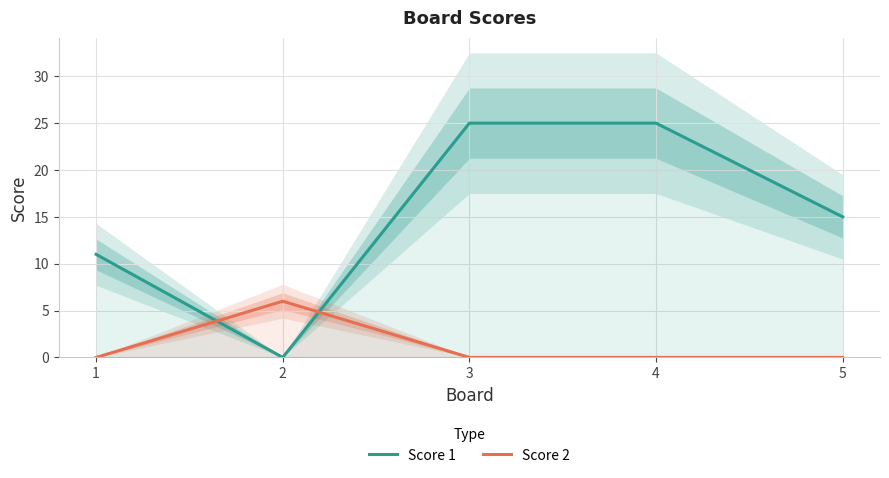

The Score 1 series shows 25 at 4. True or false?

True